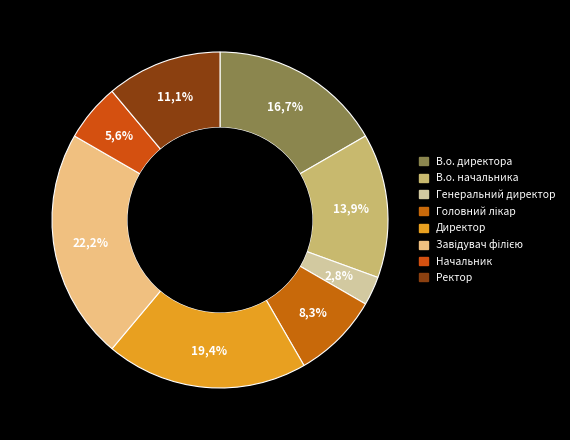

To the nearest percent, what is the average slice percentage?

12%